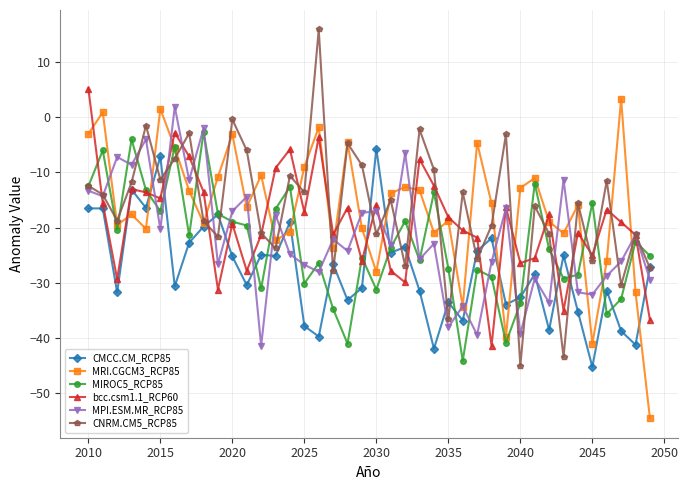

What is the highest value of the bcc.csm1.1_RCP60 series?

5.2